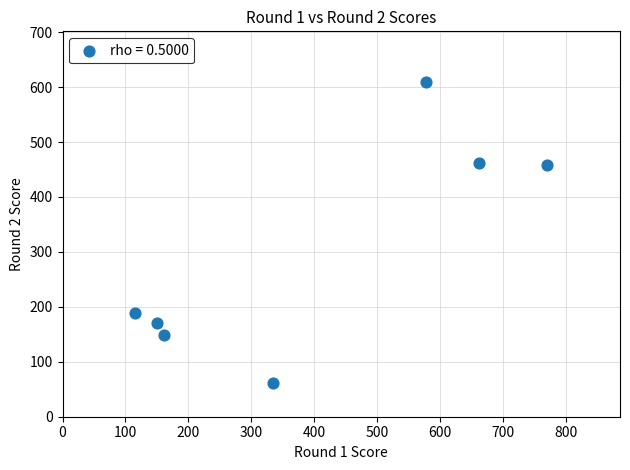

What is the range of Y values (max minus min)?

549